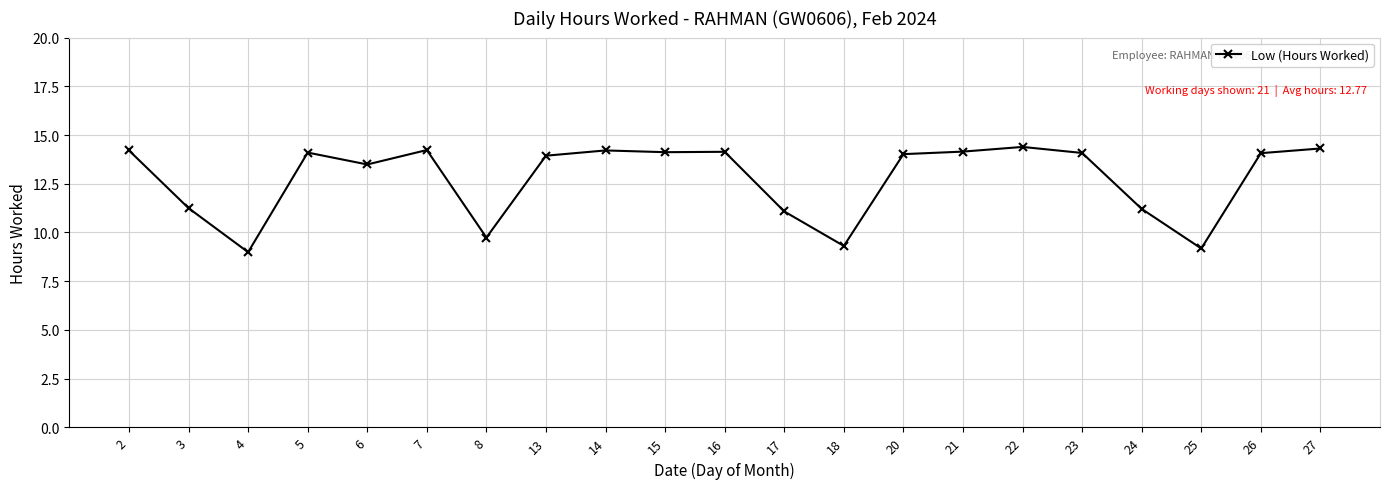

True or false: the data shows 22.1 at 13.

False